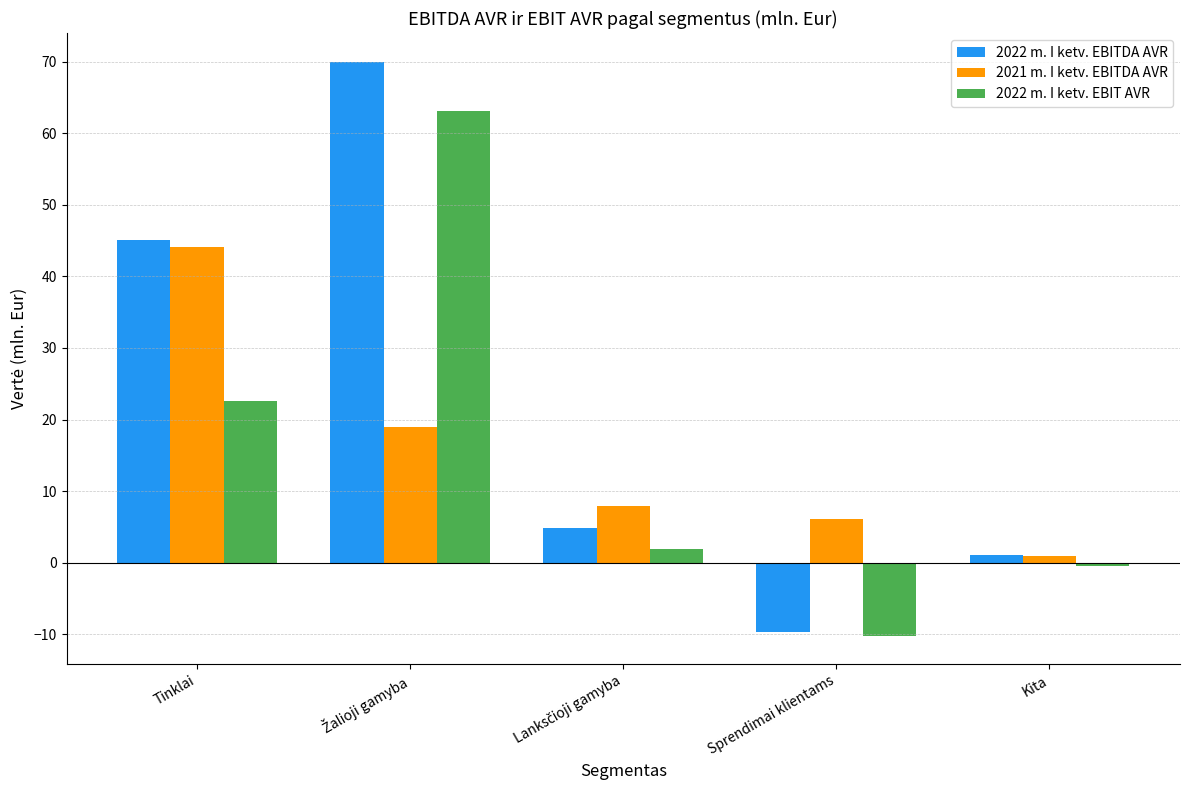

What is the difference between the second highest and second lowest values in the 2022 m. I ketv. EBIT AVR series?

23.1